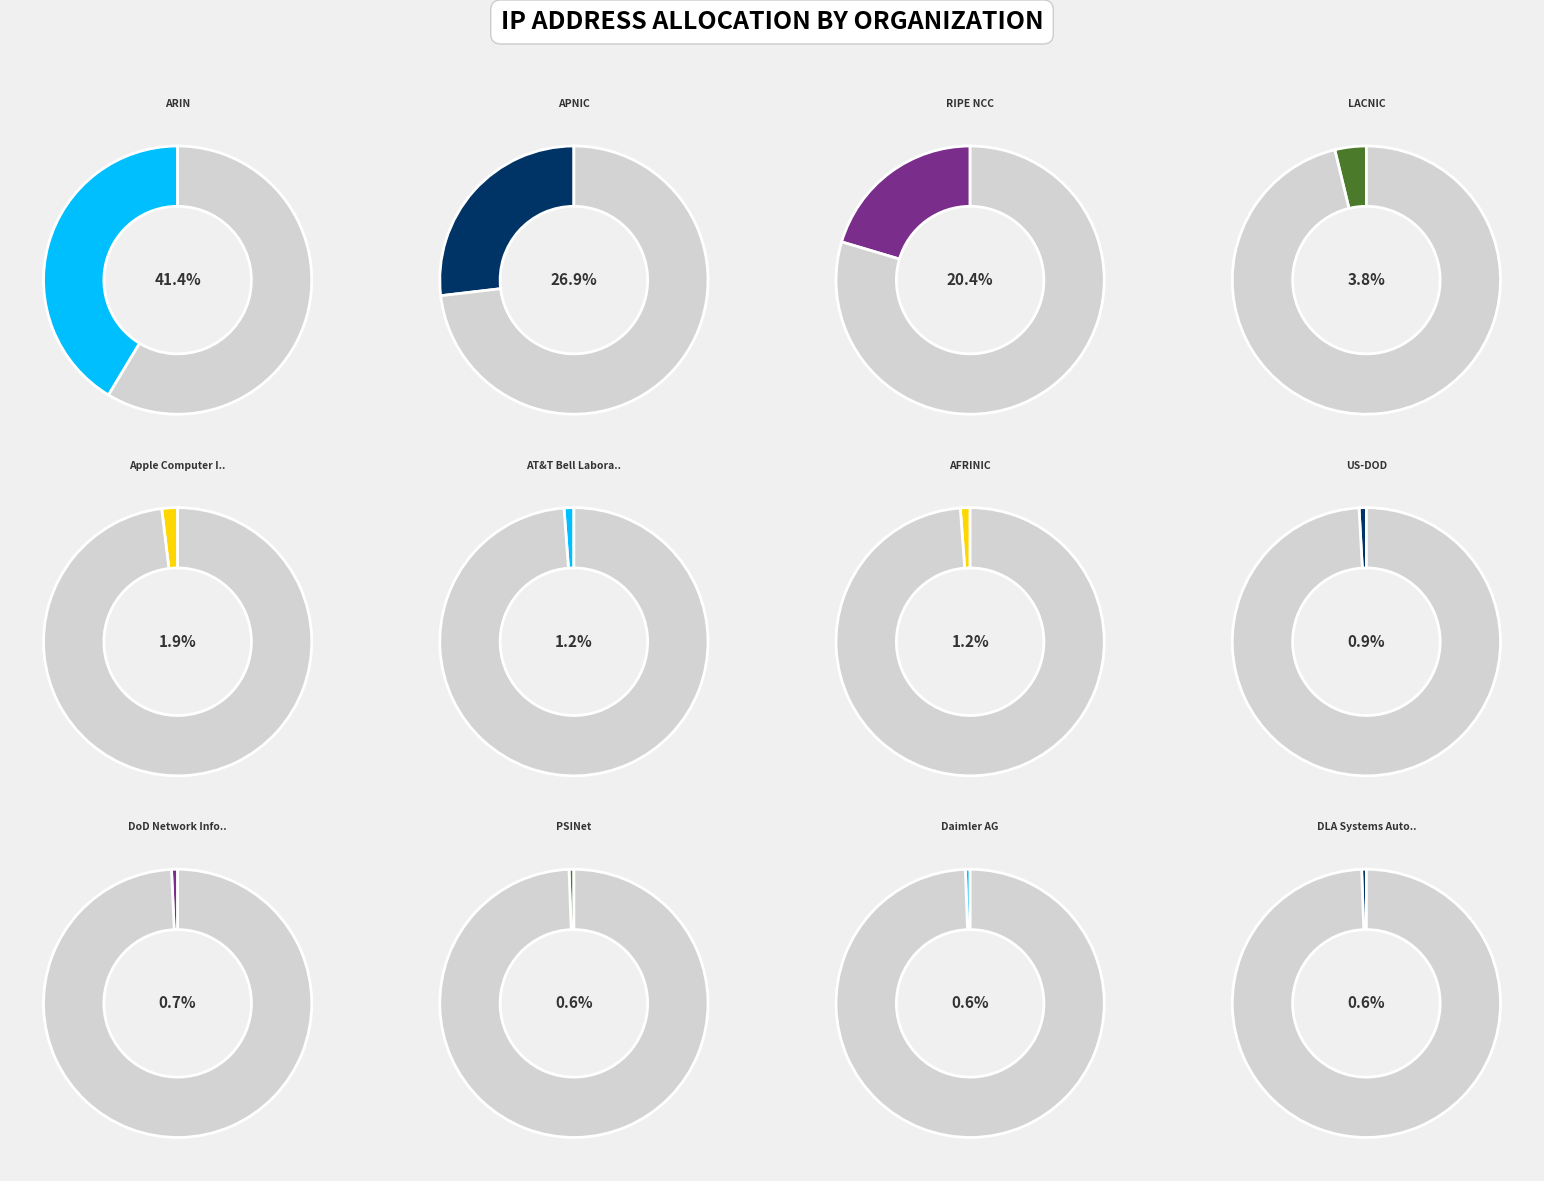

Is there a majority slice in this chart?

No